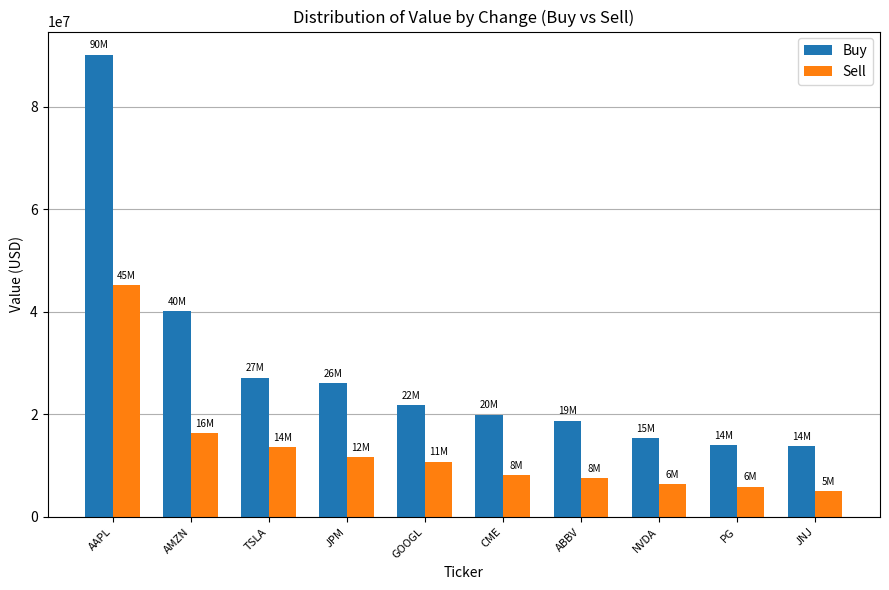

How many series are shown in this chart?

2